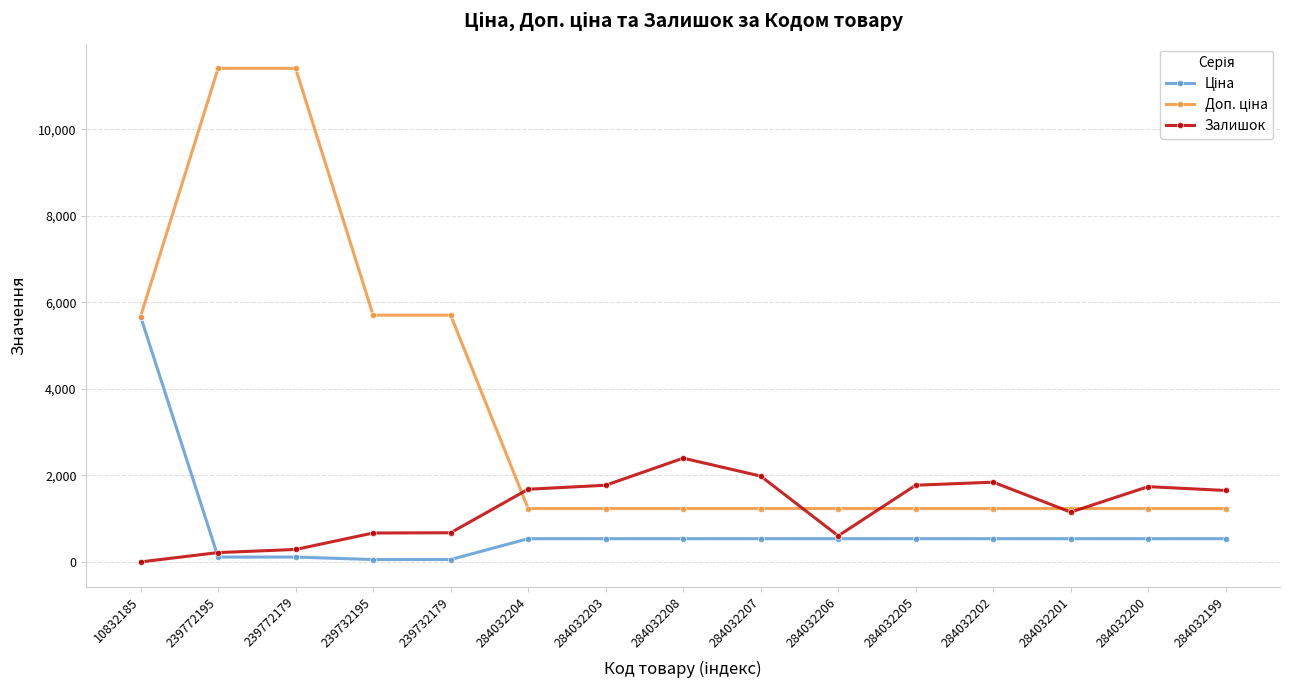

In Залишок, how many points are lower than both neighbors (excluding endpoints)?

2